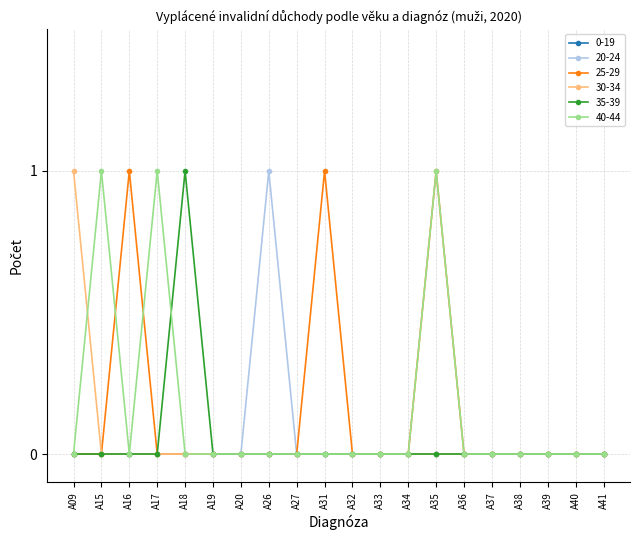

Which category has the highest value in the 35-39 series?

A18